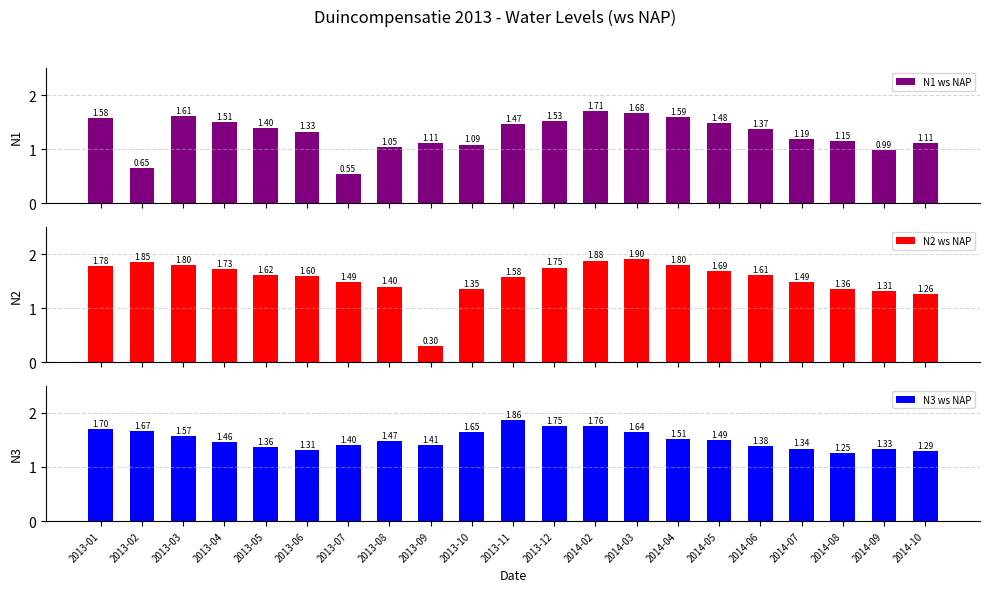

What is the label of the 21st bar from the left?

2014-10